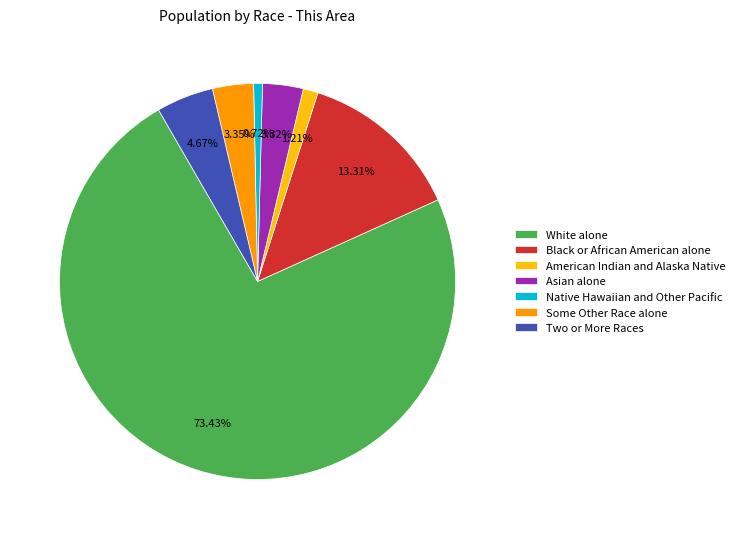

Do Two or More Races and Black or African American alone together represent more than half of the pie?

No